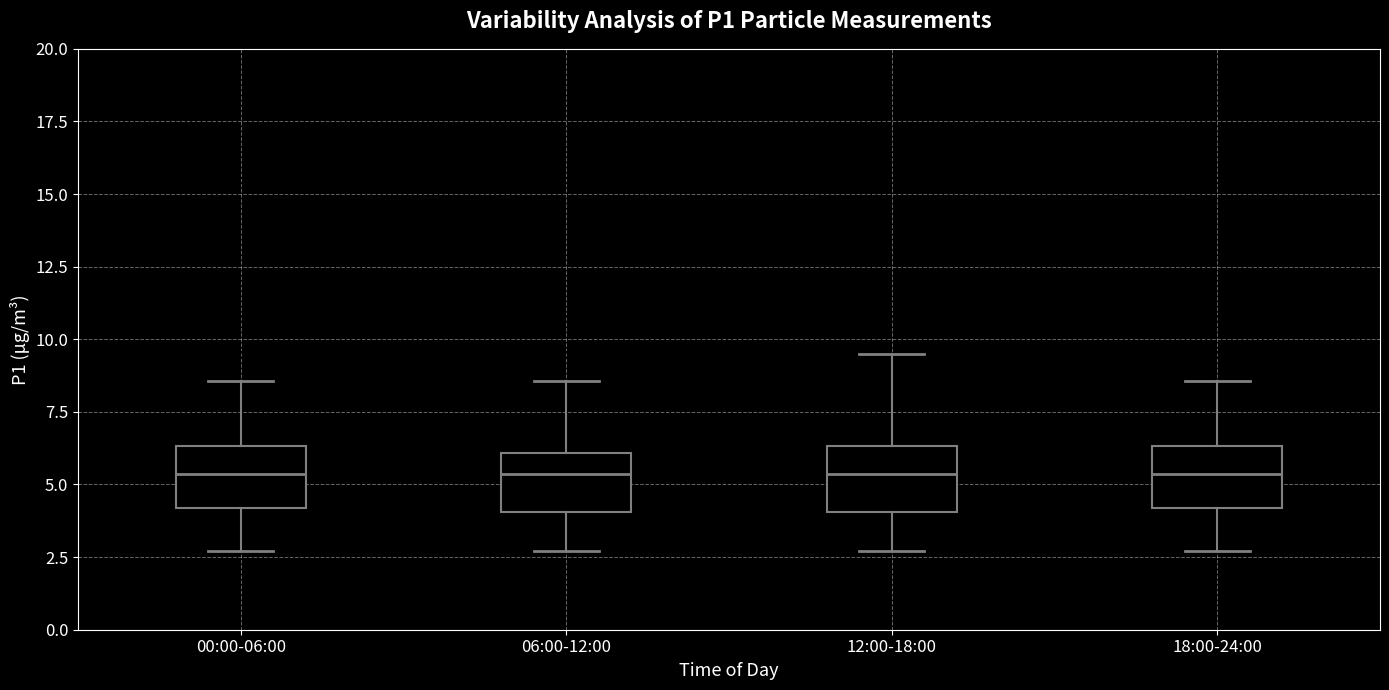

Where is the upper edge of the box for 12:00-18:00 on the y-axis? The values are not printed on the chart, so give them approximately, as read against the axis.

6.5